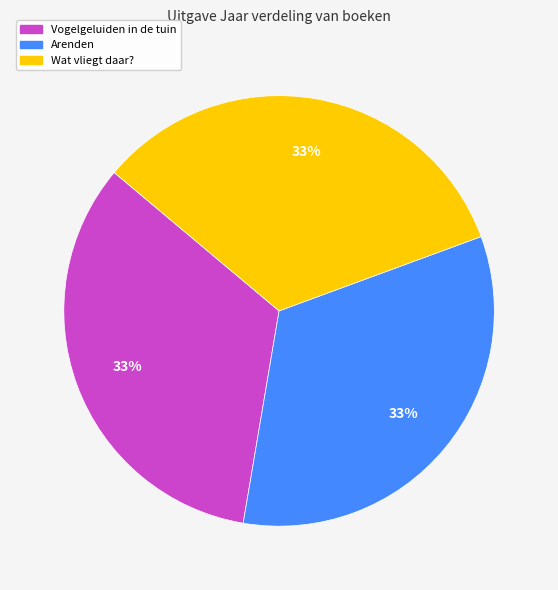

To the nearest percent, what percentage of the pie is Arenden?

33%